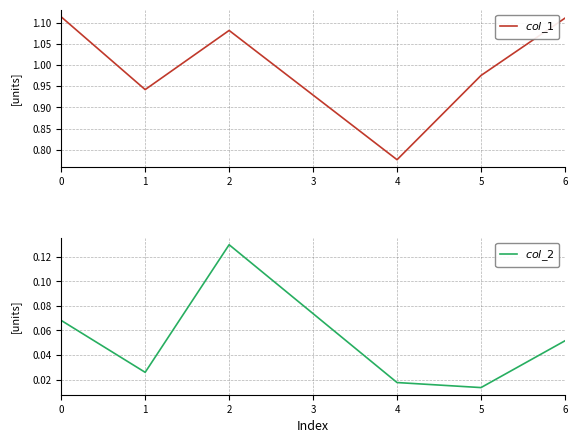

How many series are shown in this chart?

2